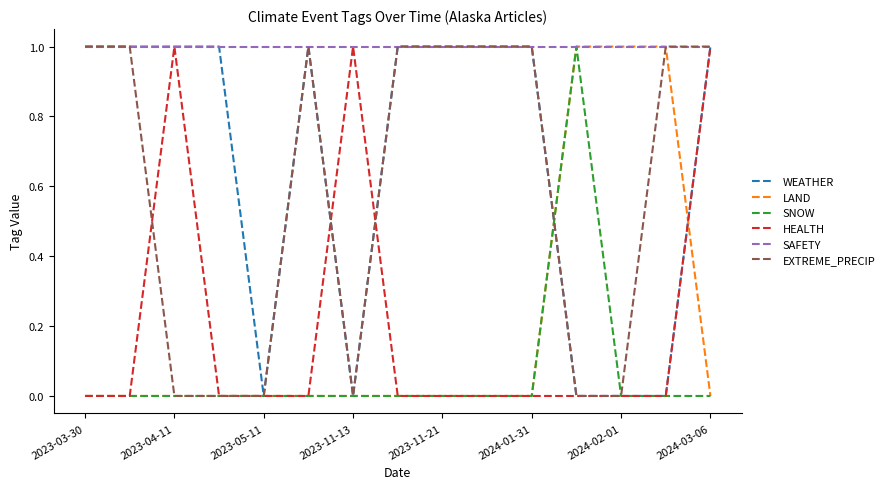

Which series has the largest total across all categories?

SAFETY